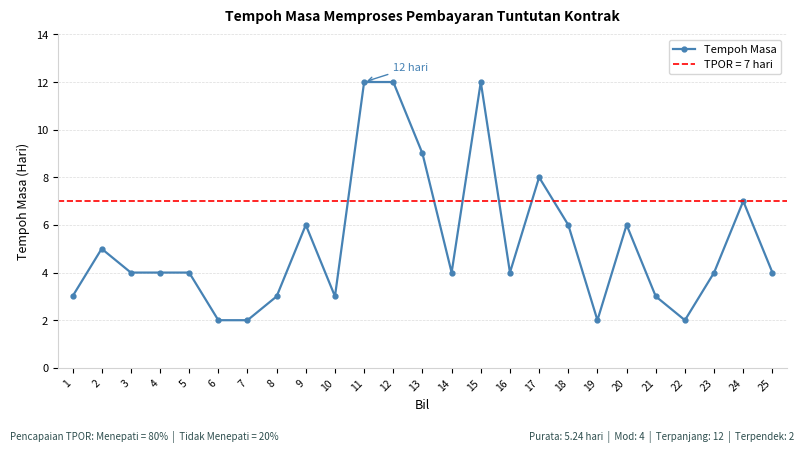

Does the chart display data point markers on the line(s)?

Yes